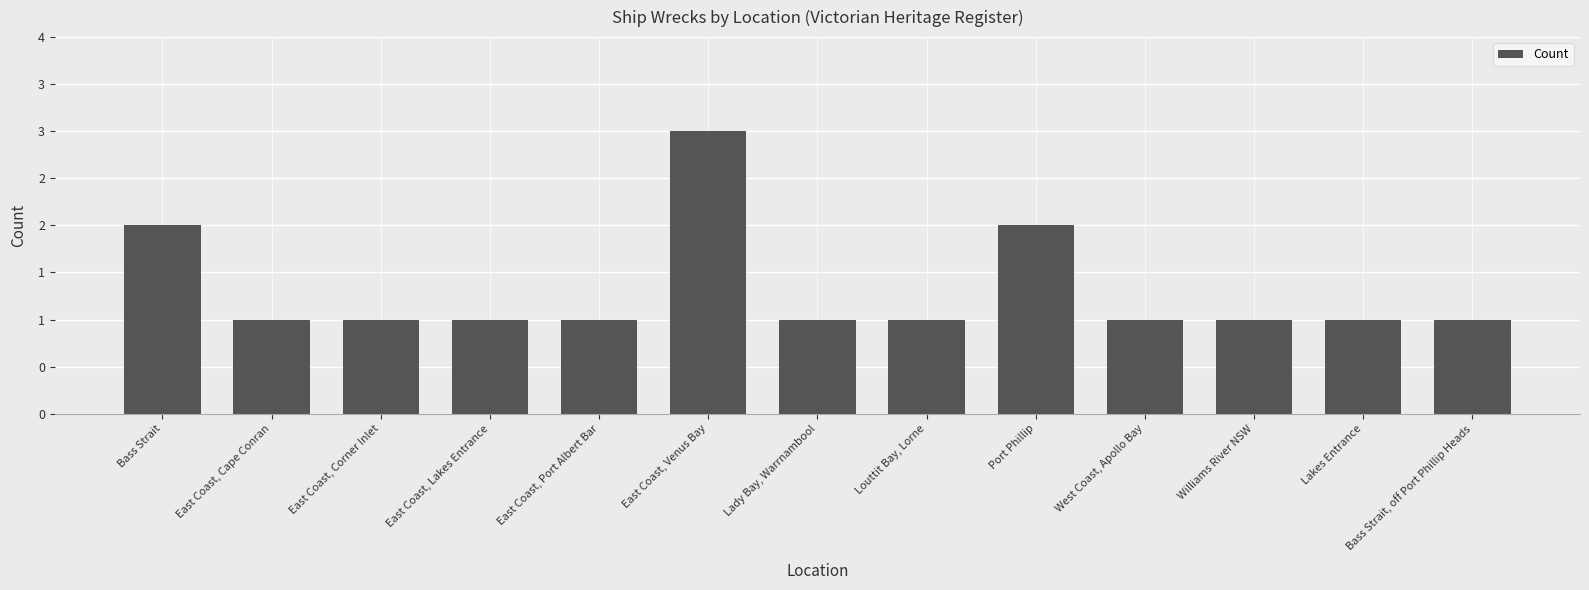

What is the change in value from Bass Strait to Lady Bay, Warrnambool?

-1